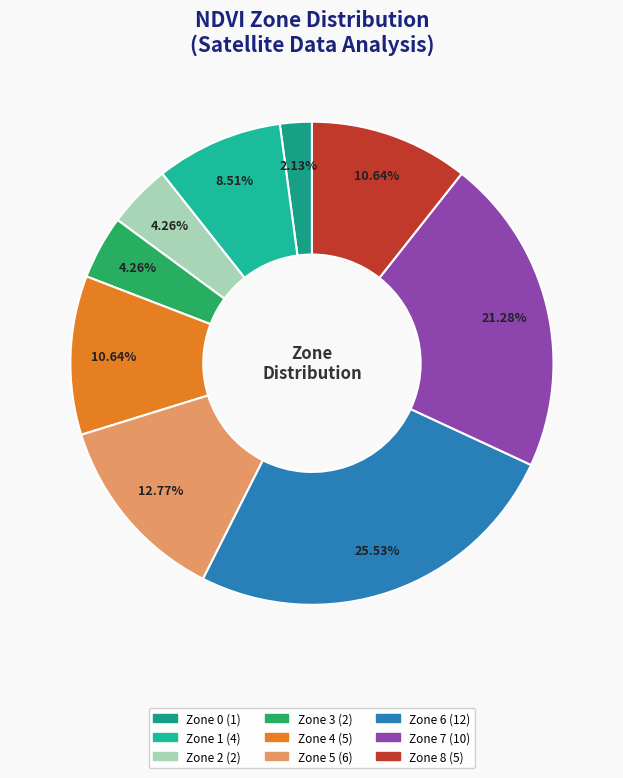

To the nearest percent, what portion does Zone 7 represent?

21%